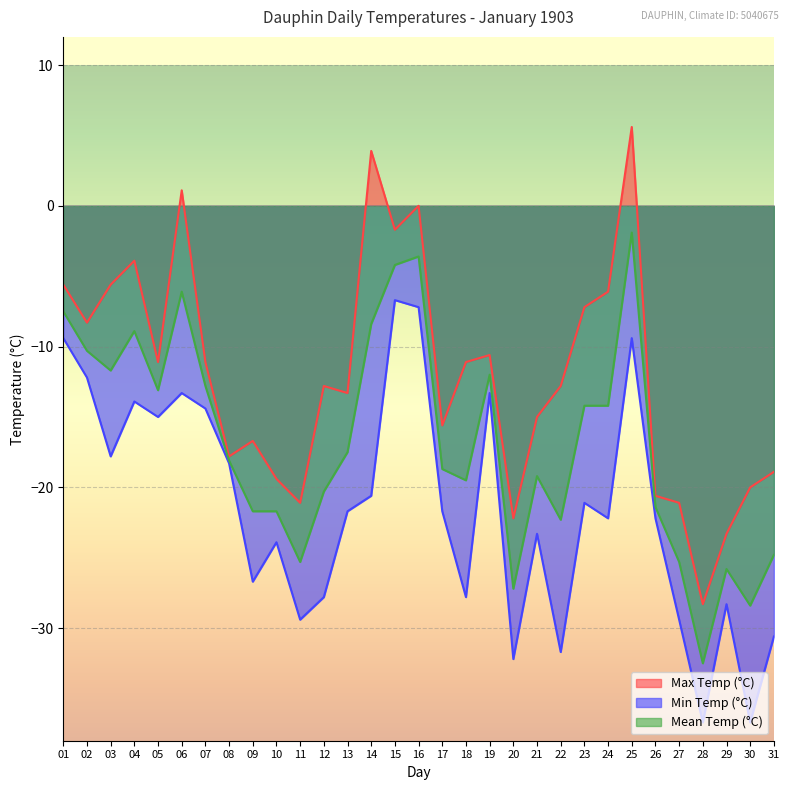

True or false: Max Temp (°C) and Min Temp (°C) cross at least once.

False